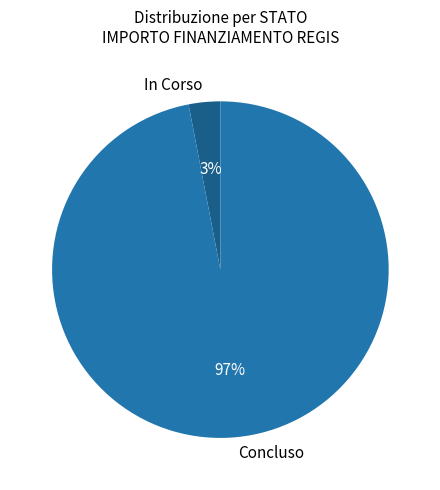

Which category accounts for the majority?

Concluso